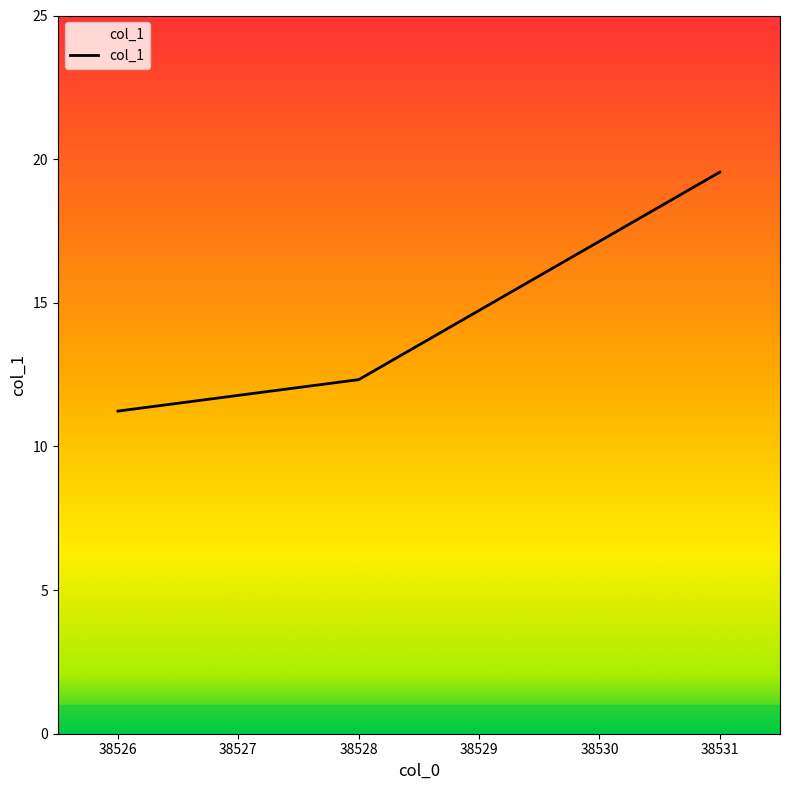

What is the difference between the values at 38526 and 38531?

8.3